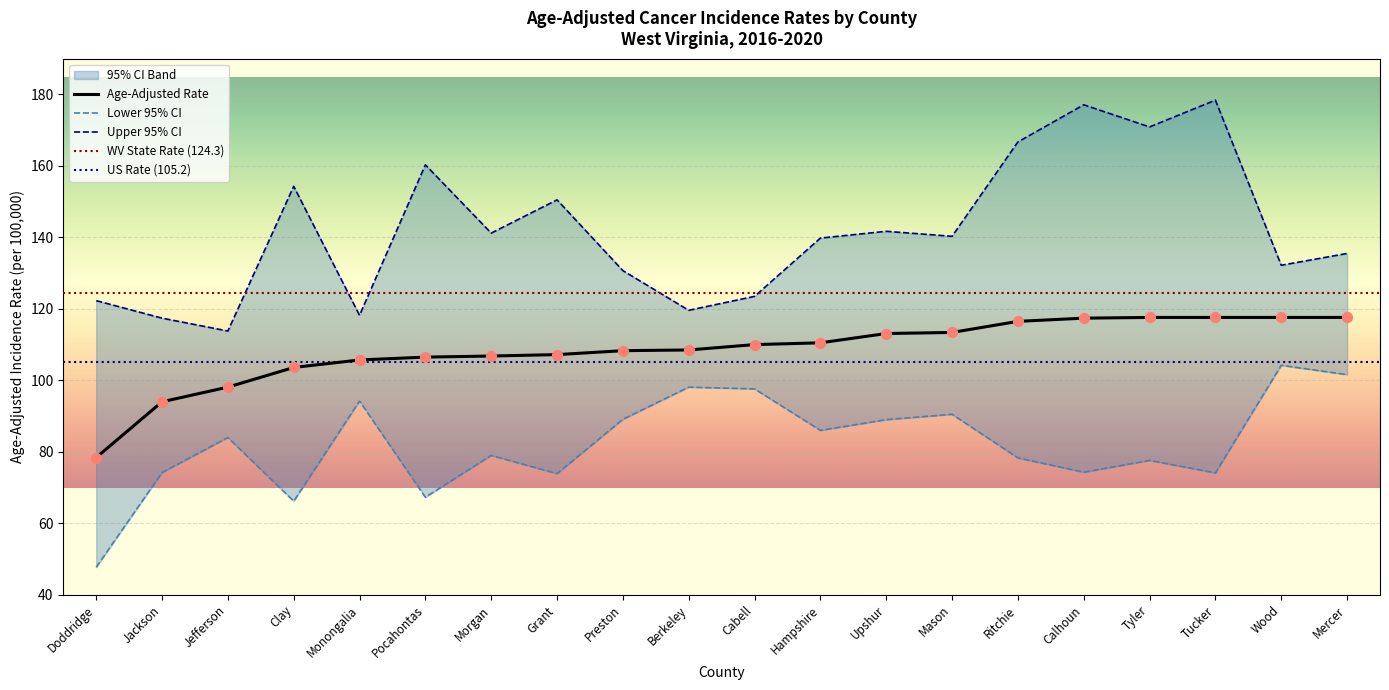

Which series has the largest total across all categories?

Upper 95% CI